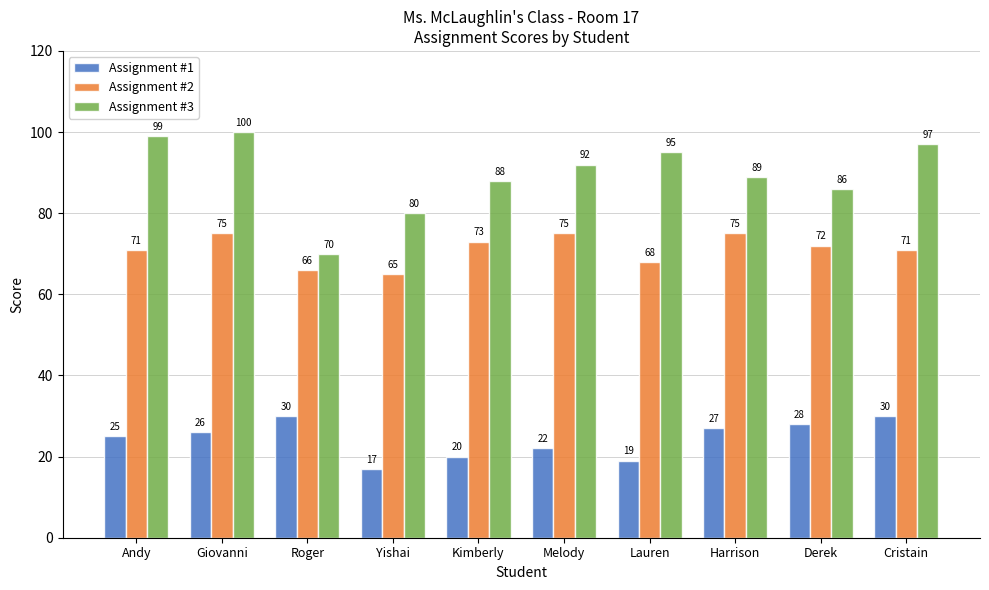

Reading right to left, extract all data points from this chart.

Assignment #1: 30	28	27	19	22	20	17	30	26	25
Assignment #2: 71	72	75	68	75	73	65	66	75	71
Assignment #3: 97	86	89	95	92	88	80	70	100	99